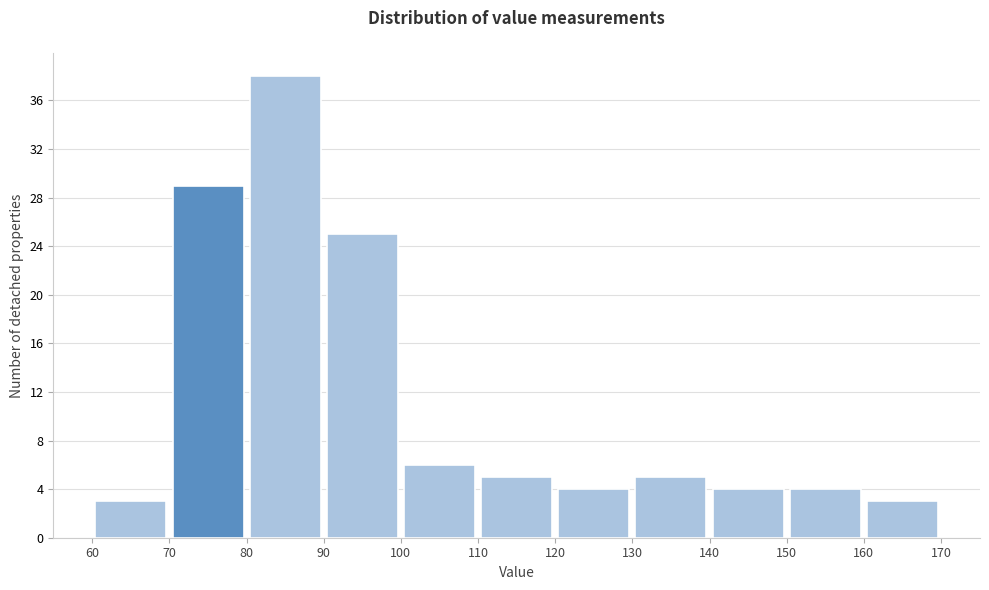

What is the height of the bar covering 80 to 90 on the x-axis? The values are not printed on the chart, so give them approximately, as read against the axis.

38